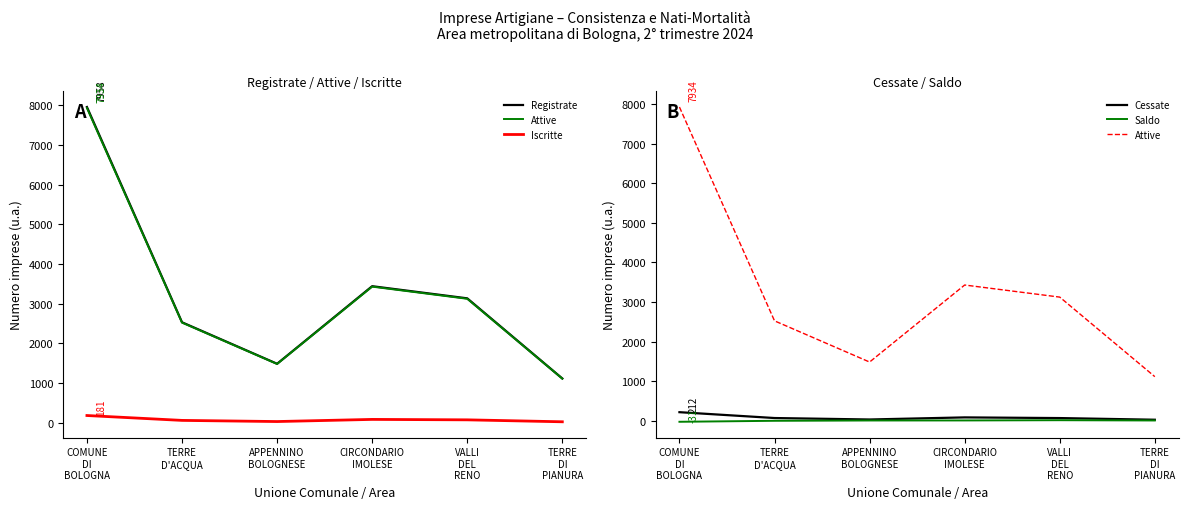

Which category has the highest value across all series?

COMUNE
DI
BOLOGNA